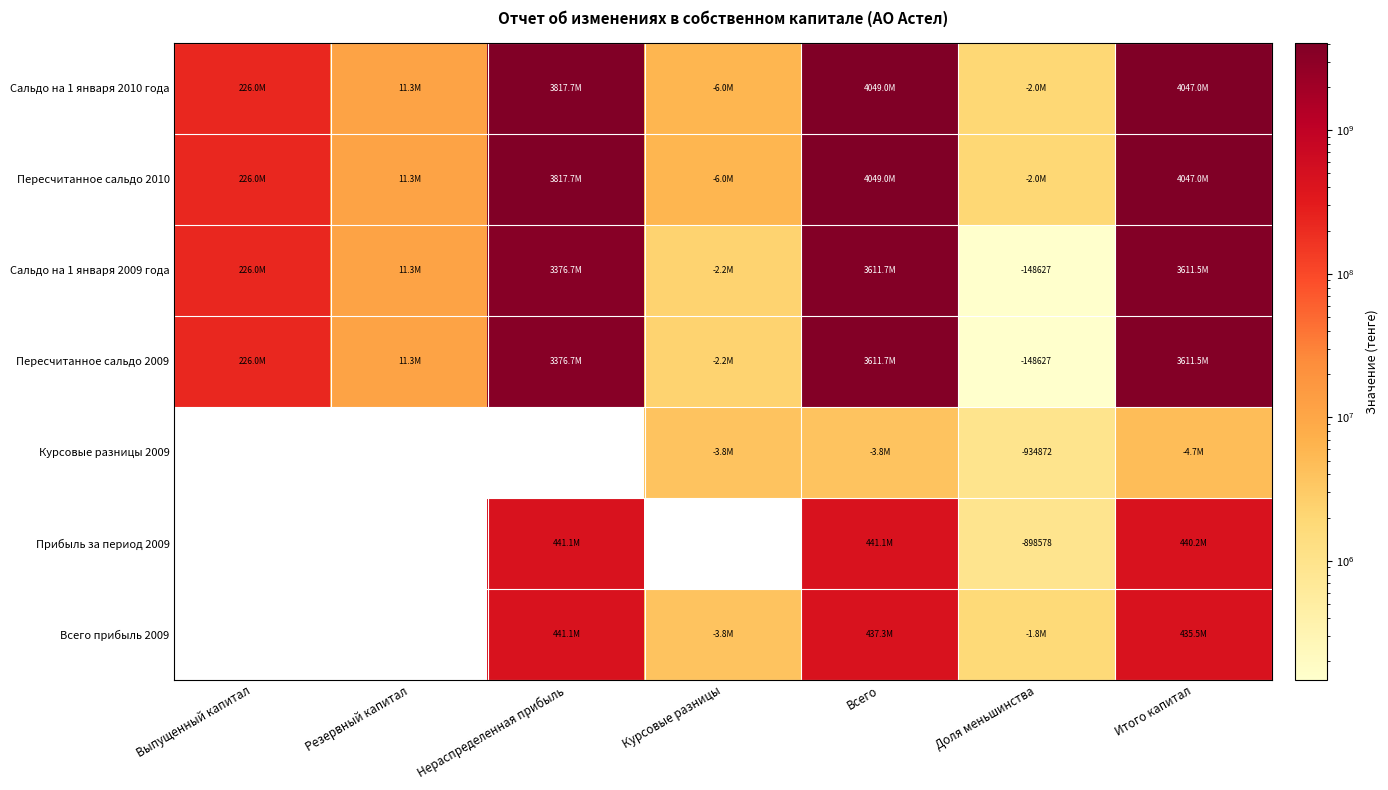

True or false: Курсовые разницы 2009 has a value of 0.0 at Резервный капитал.

True